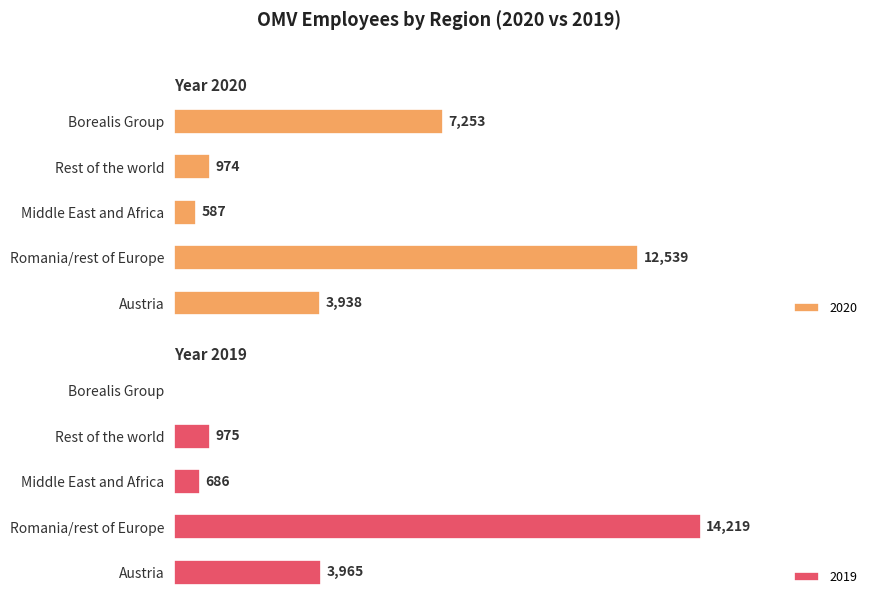

Are the bars horizontal?

Yes